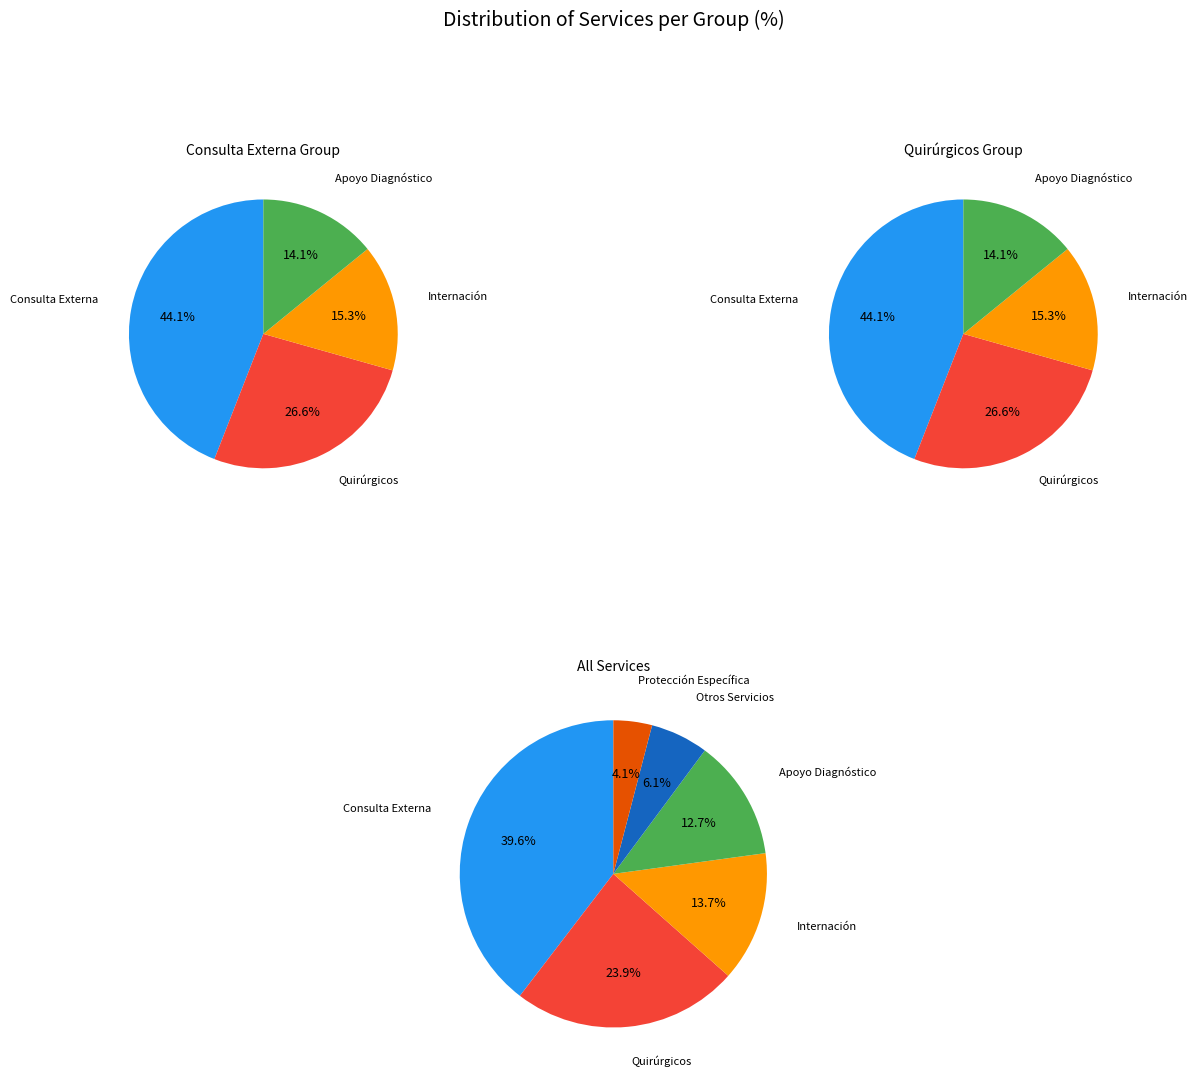

What is the smallest slice in the pie chart?

Protección Específica